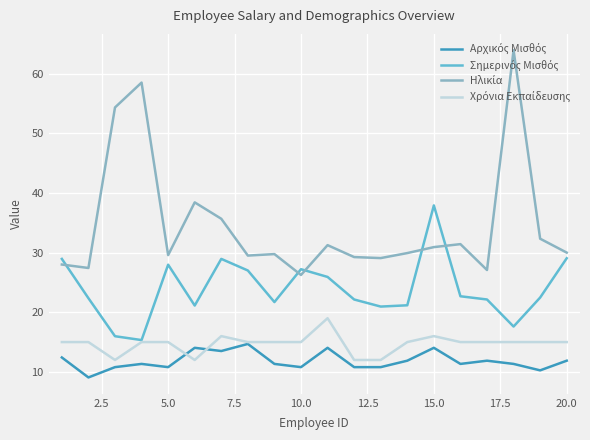

What is the maximum value shown in the chart?

63.9